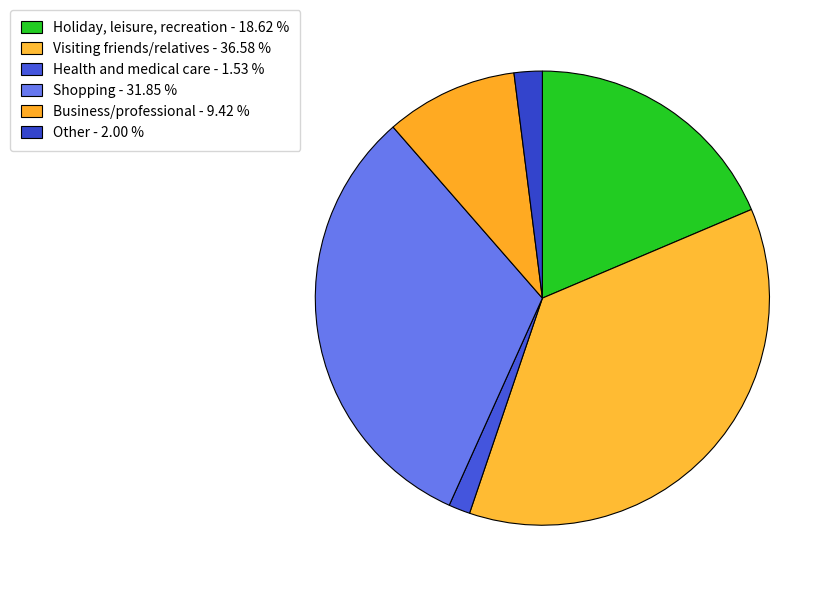

To the nearest percent, what portion does Health and medical care represent?

2%